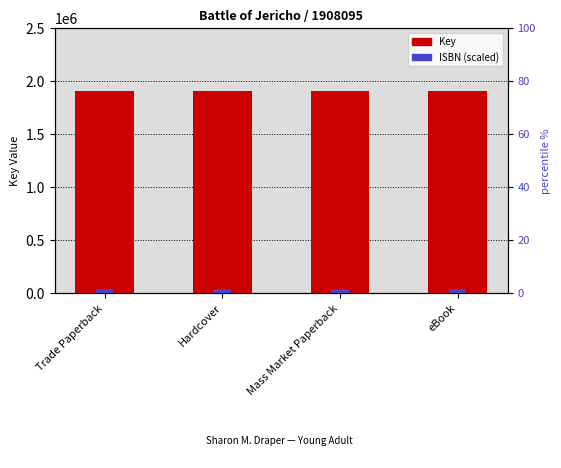

What is the difference between the second highest and second lowest values in the ISBN (scaled) series?

2.9